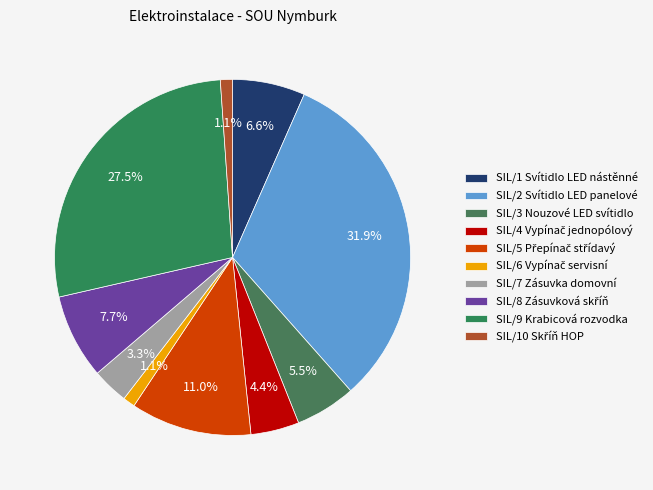

To the nearest percent, what is the average slice percentage?

10%